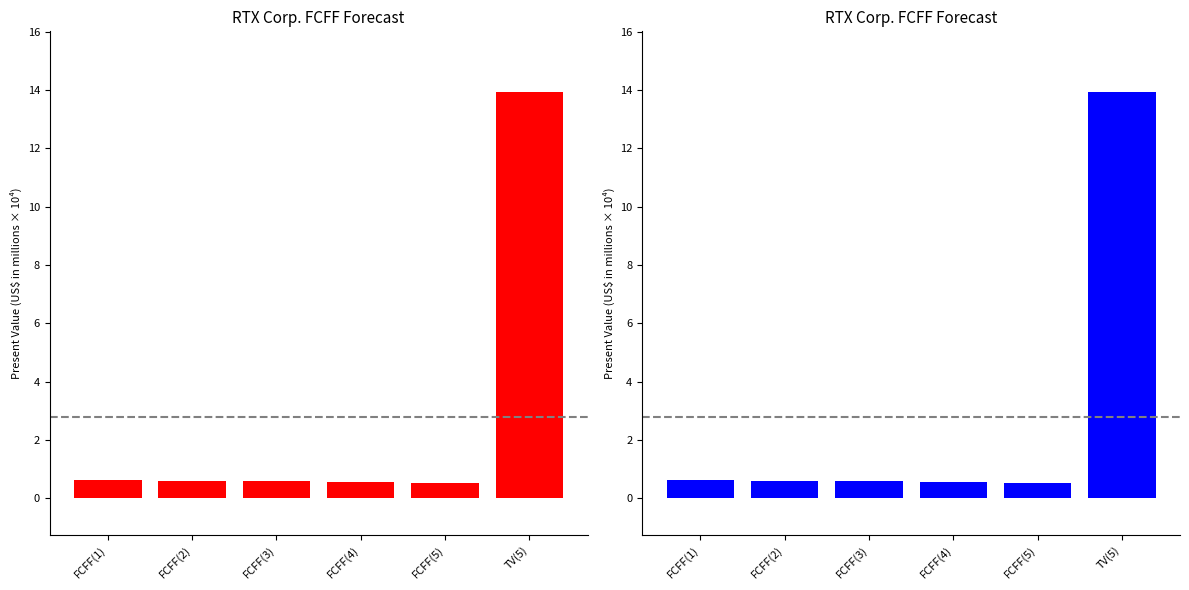

Is it true that the value at FCFF(1) is 0.3?

False